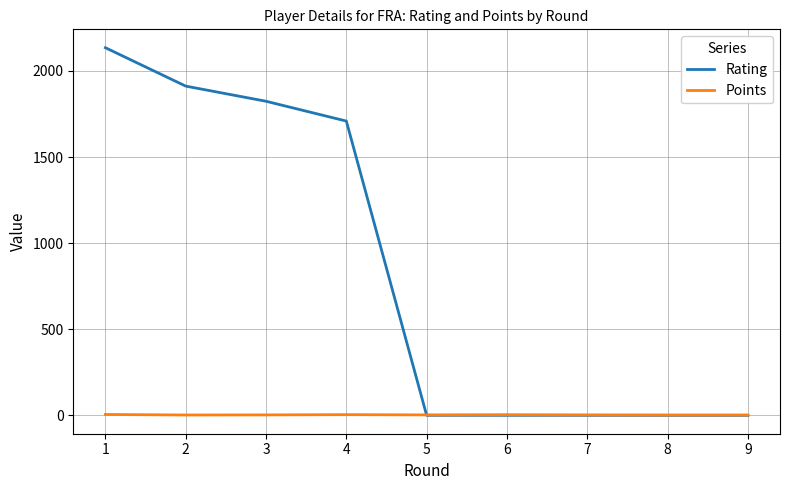

What are all the series names shown in the legend?

Rating, Points